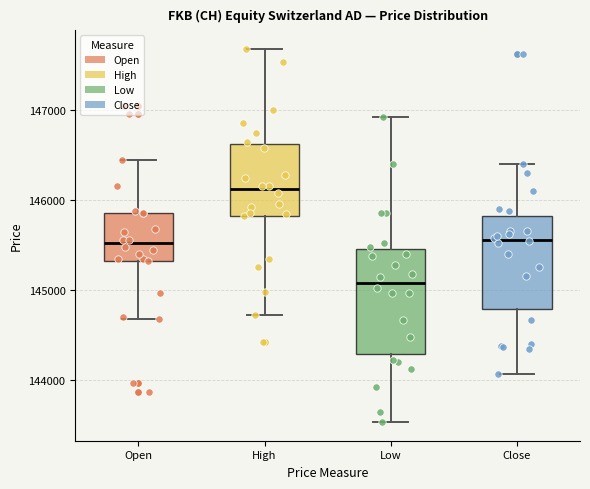

Where does the lower whisker of the box for Close end on the y-axis? The values are not printed on the chart, so give them approximately, as read against the axis.

144100